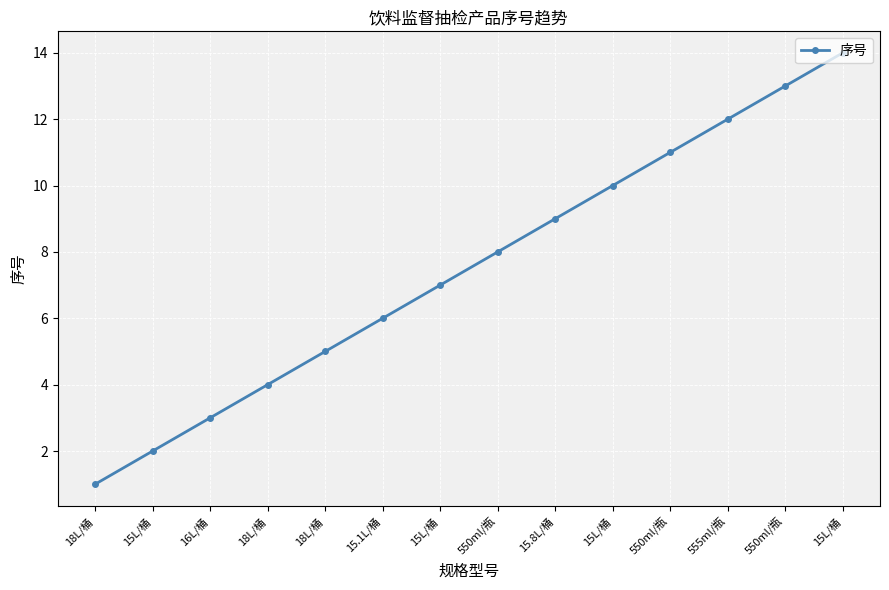

True or false: the data has more than 0 interior local peaks.

False